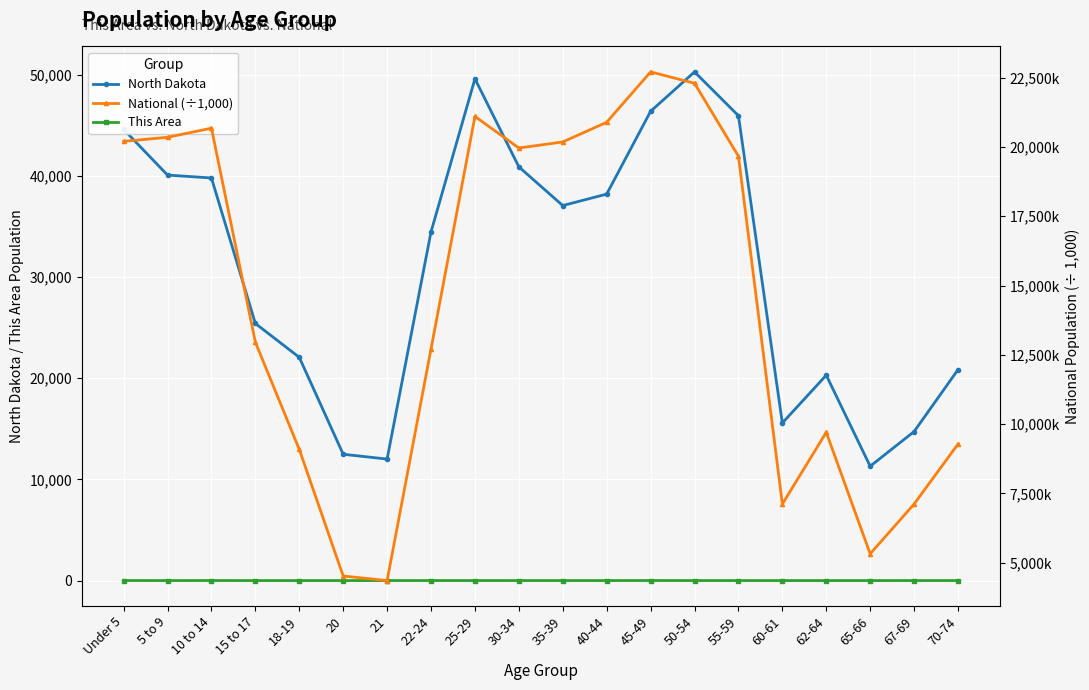

What value does the National (÷1,000) series have at 10 to 14?

20677.2